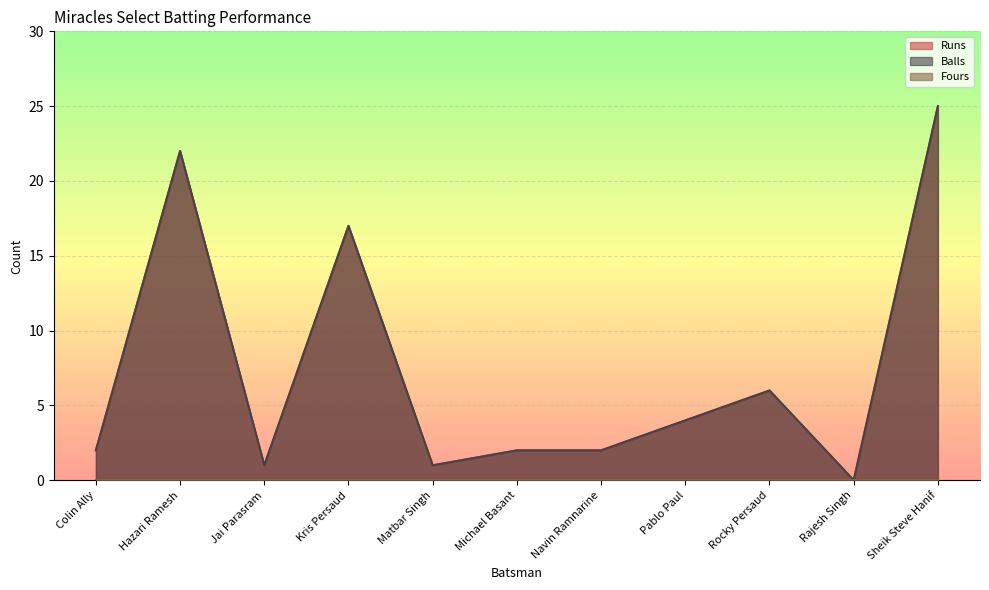

Which category has the lowest value in the Balls series?

Rajesh Singh